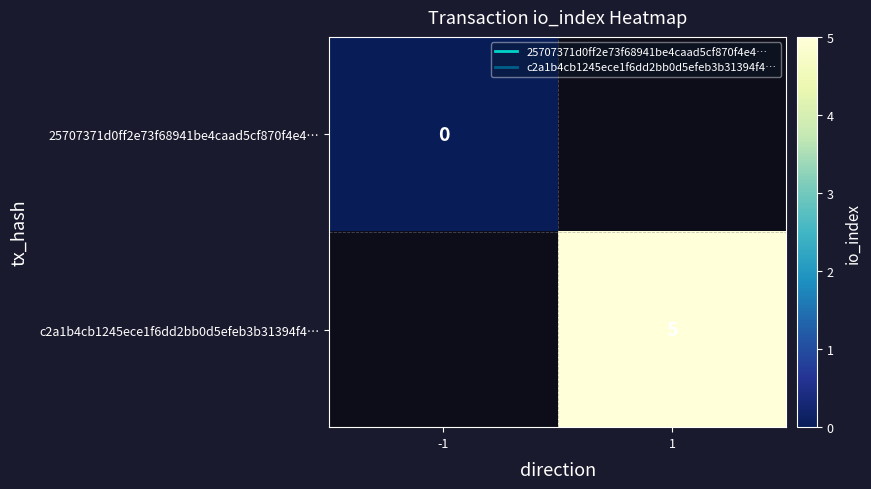

Rank the series at -1 from highest to lowest value.

25707371d0ff2e73f68941be4caad5cf870f4e4…, c2a1b4cb1245ece1f6dd2bb0d5efeb3b31394f4…